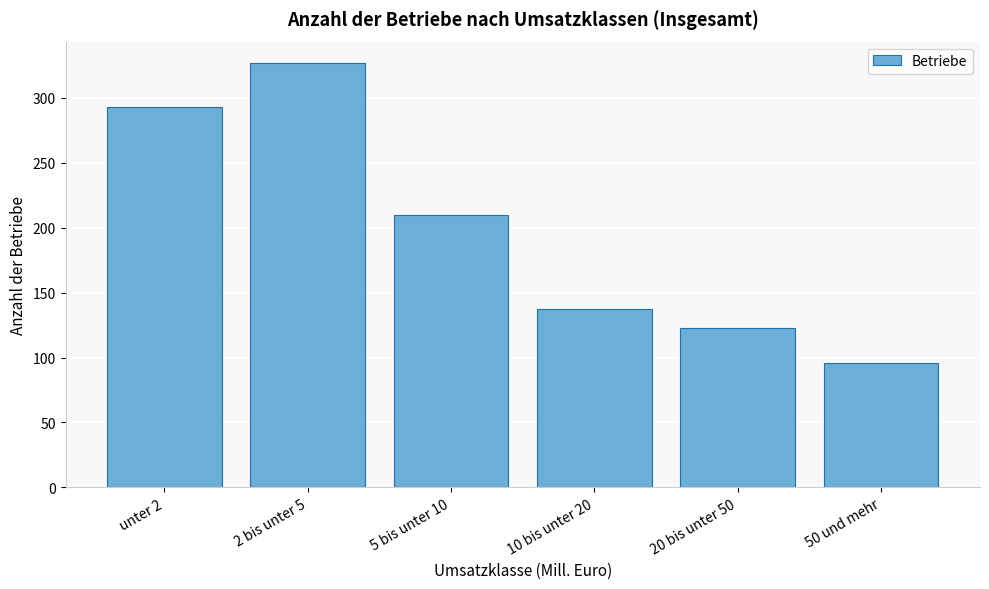

Reading right to left, extract all data points from this chart.

96	123	137	210	327	293